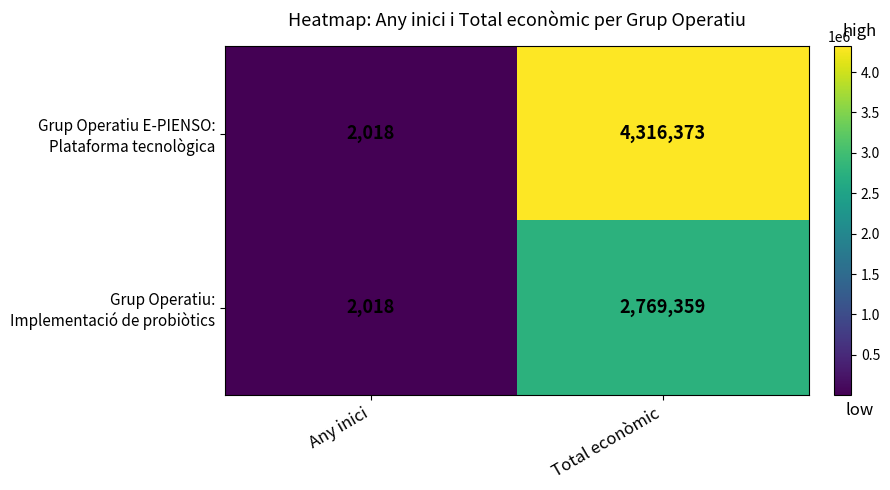

What is the difference between the highest and lowest values at Total econòmic?

1547014